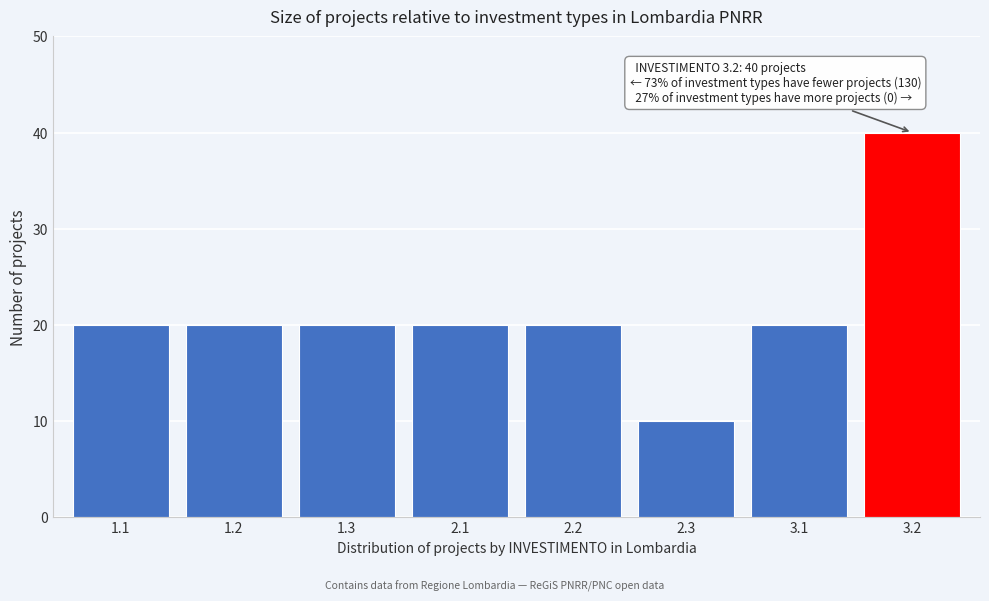

Reading left to right, list all the values displayed in this chart.

1.1=20	1.2=20	1.3=20	2.1=20	2.2=20	2.3=10	3.1=20	3.2=40